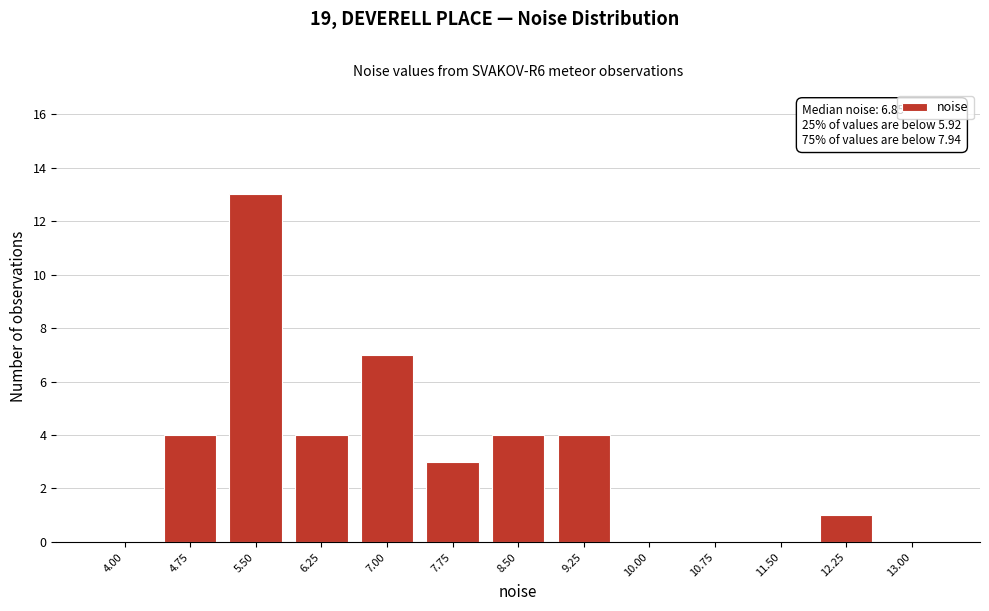

Reading left to right, what are all the values shown in this chart?

4.00=0	4.75=4	5.50=13	6.25=4	7.00=7	7.75=3	8.50=4	9.25=4	10.00=0	10.75=0	11.50=0	12.25=1	13.00=0